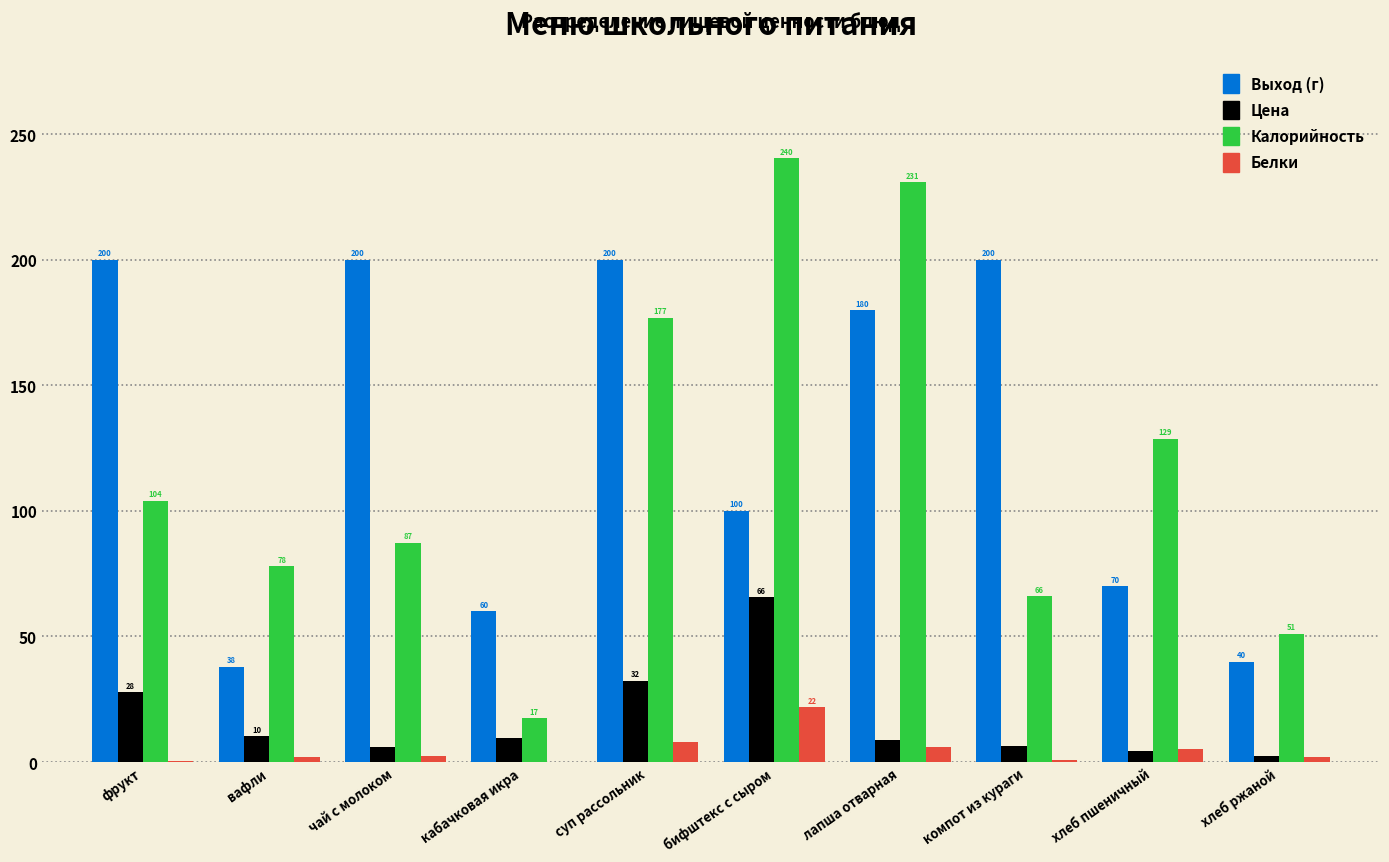

Between кабачковая икра and хлеб ржаной, which series saw the biggest shift?

Калорийность